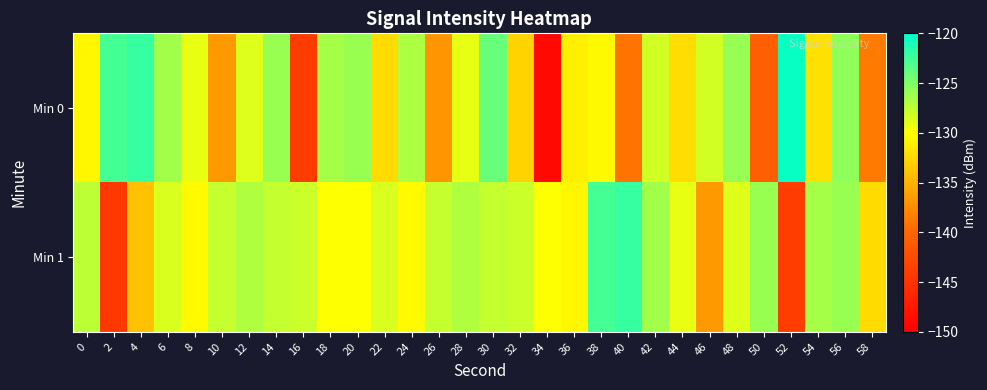

What is the total value across all series at 48?

-254.7